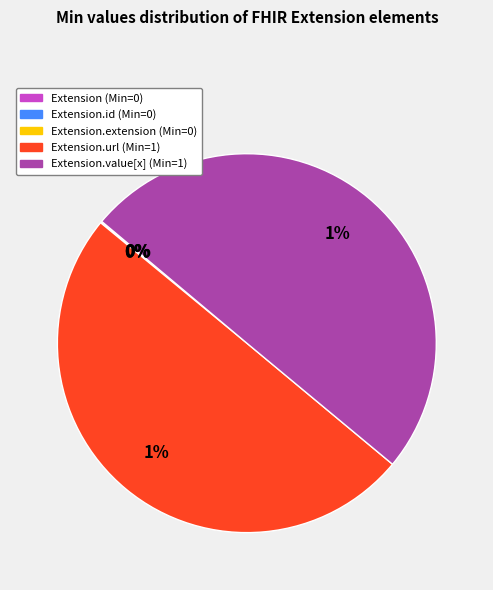

To the nearest percent, what percentage of the pie is Extension.value[x]?

50%